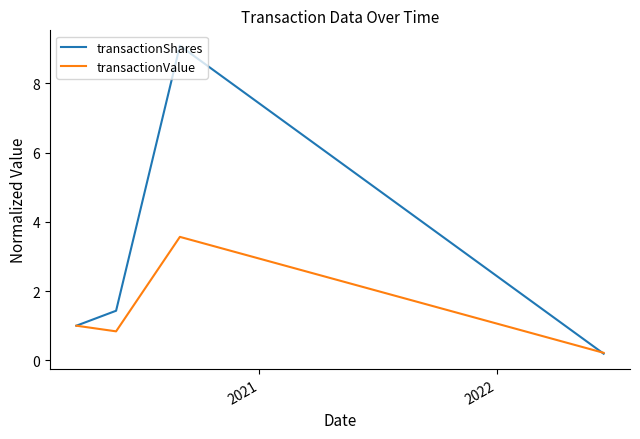

Rank the series by their average value, from lowest to highest.

transactionValue, transactionShares